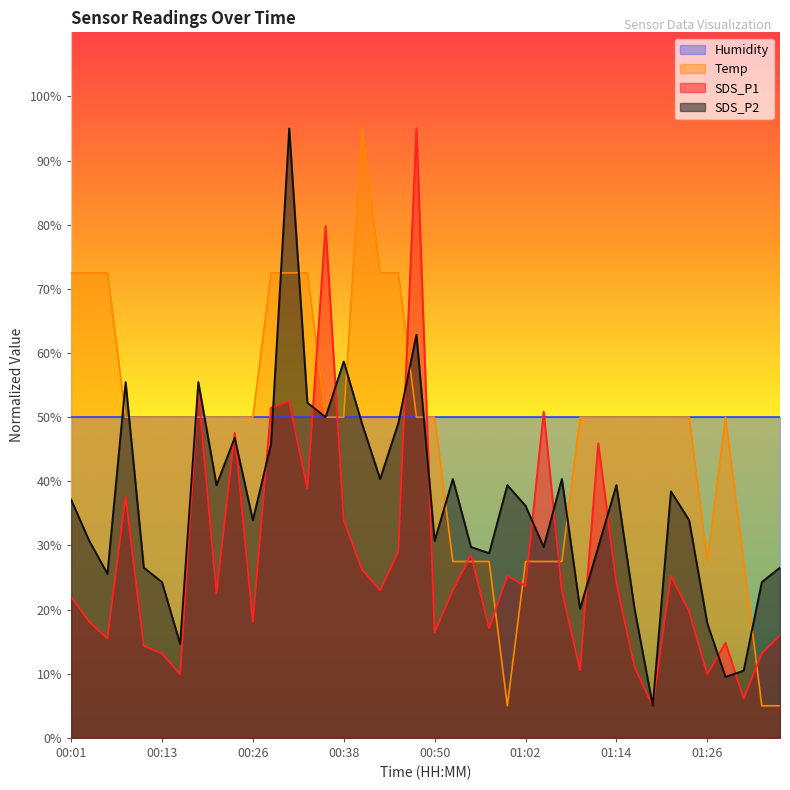

True or false: Temp has a value of 50.0 at 00:11.

True